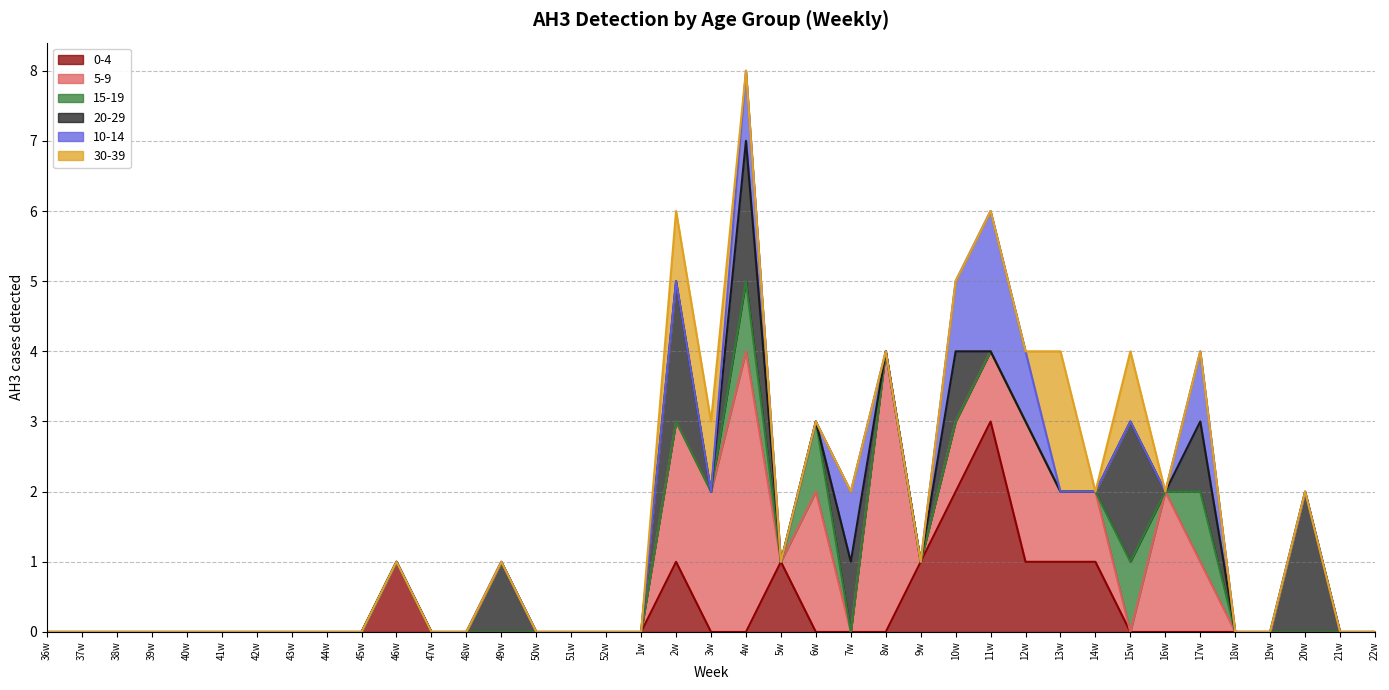

At which label does 0-4 reach its minimum?

36w